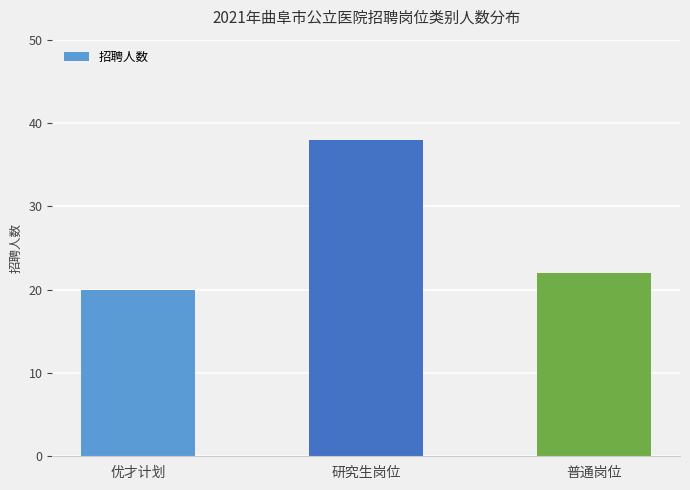

Where is the data nearest to the value 29?

普通岗位